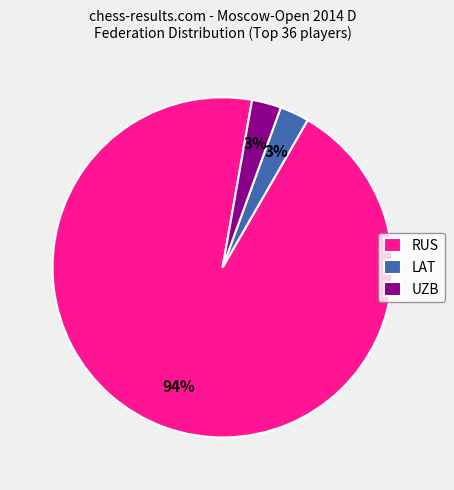

Which slice represents more than half of the pie?

RUS